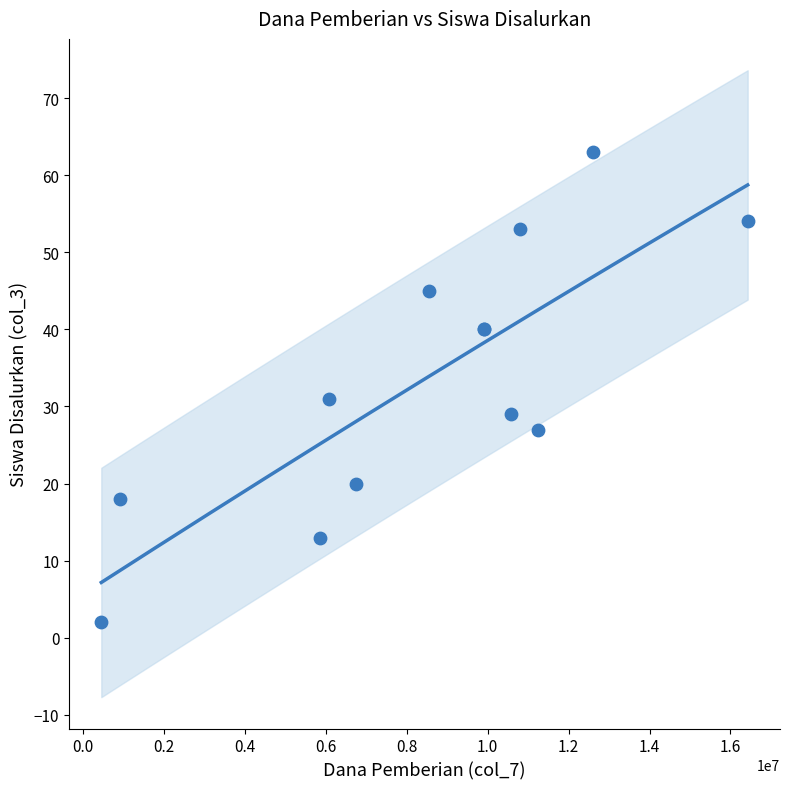

What Y value in the scatter plot is closest to 32?

31